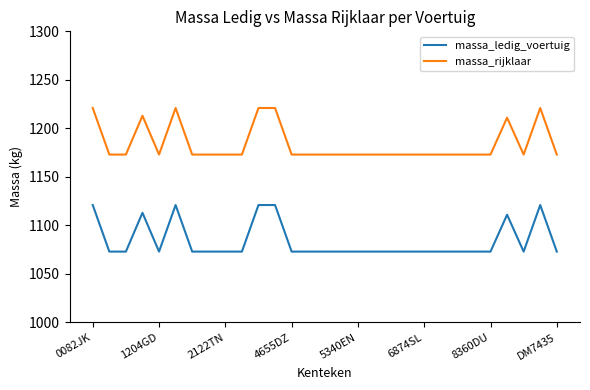

Which series has the largest total across all categories?

massa_rijklaar